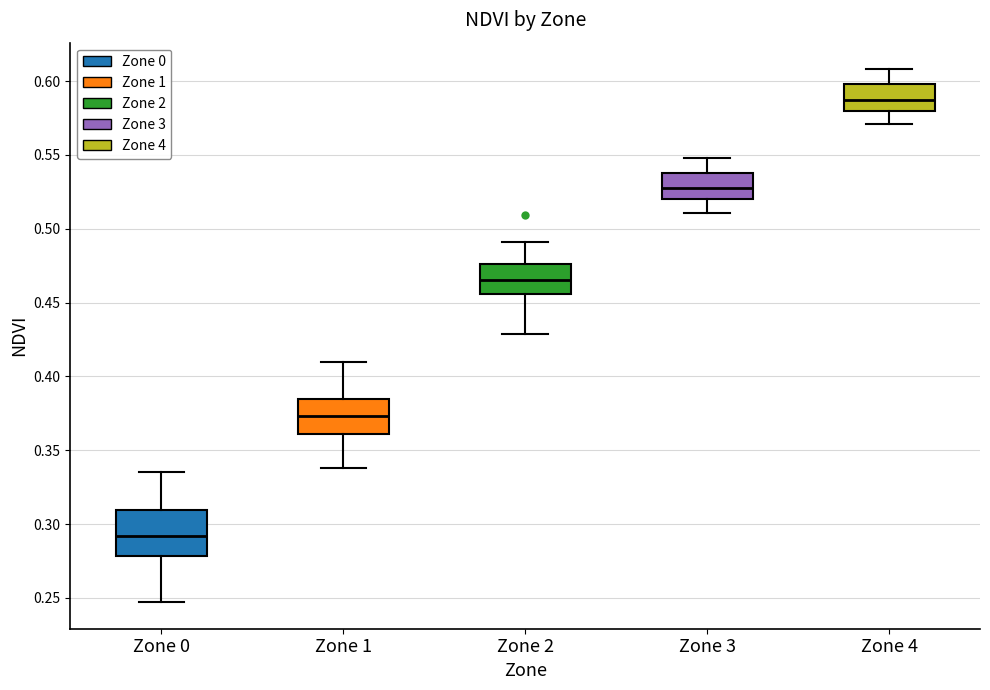

Comparing the boxes themselves (not the whiskers), which one is the tallest?

Zone 0